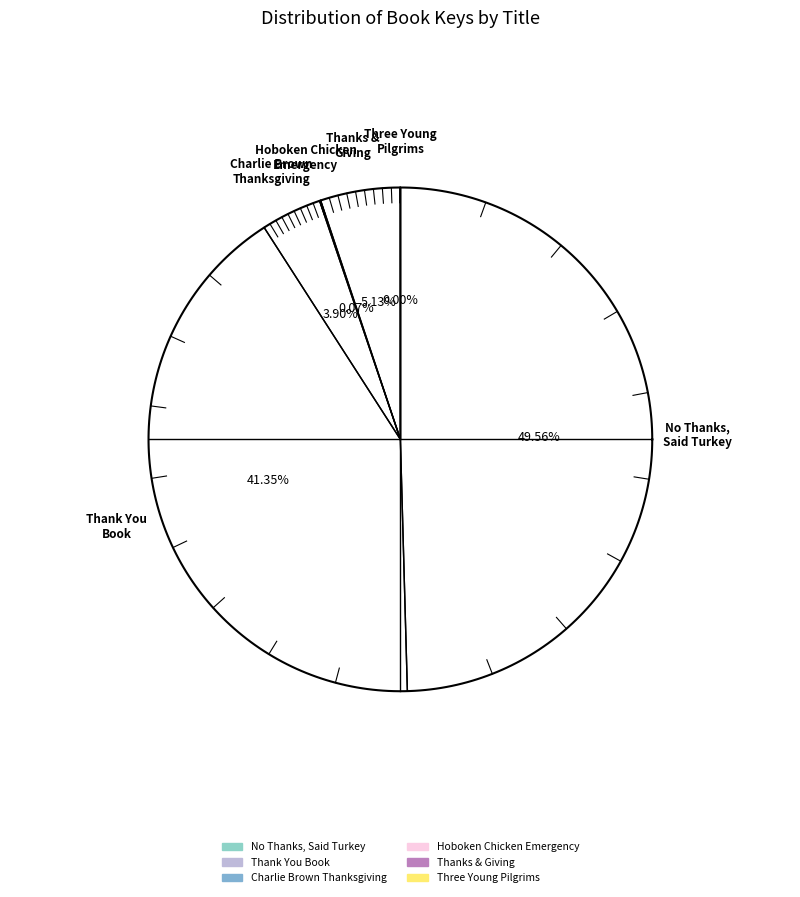

Is there a majority slice in this chart?

No